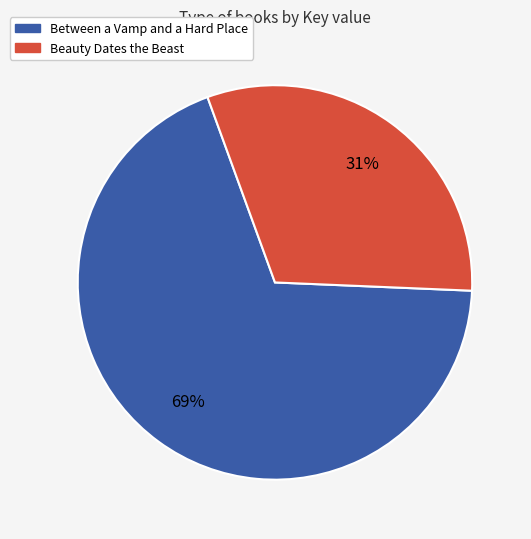

The Between a Vamp and a Hard Place slice represents 69% of the pie. True or false?

True